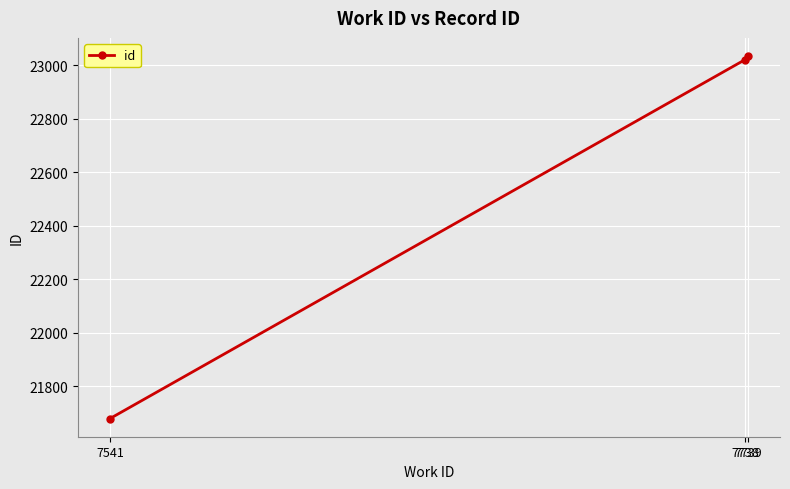

What is the difference between the second highest and minimum values?

1341